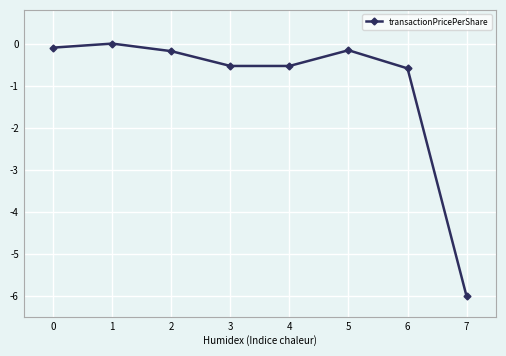

Between 7 and 4, which is larger?

4